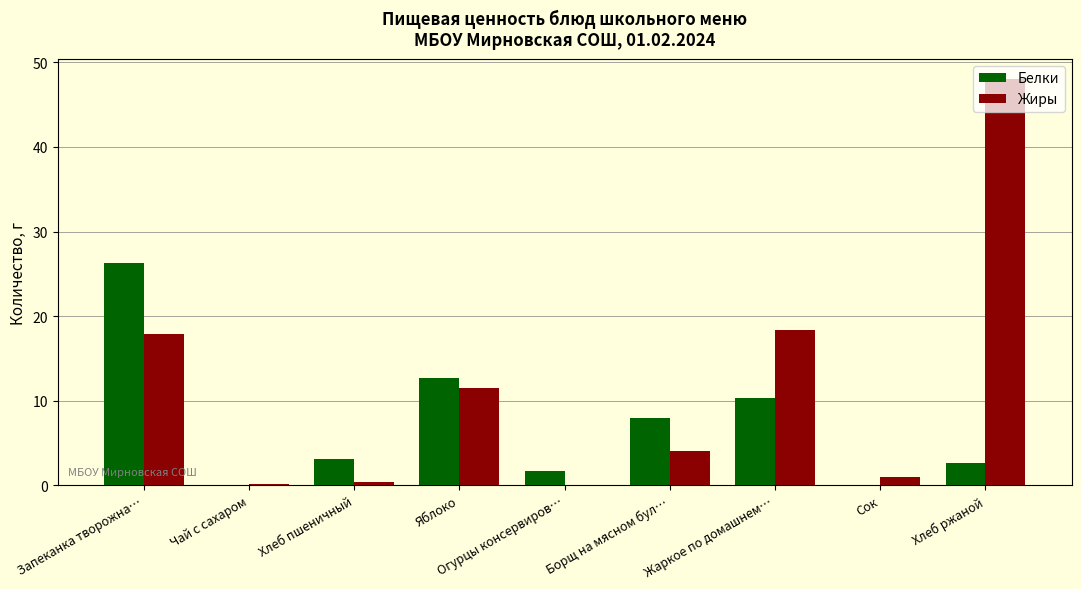

How many distinct data groups are displayed?

2